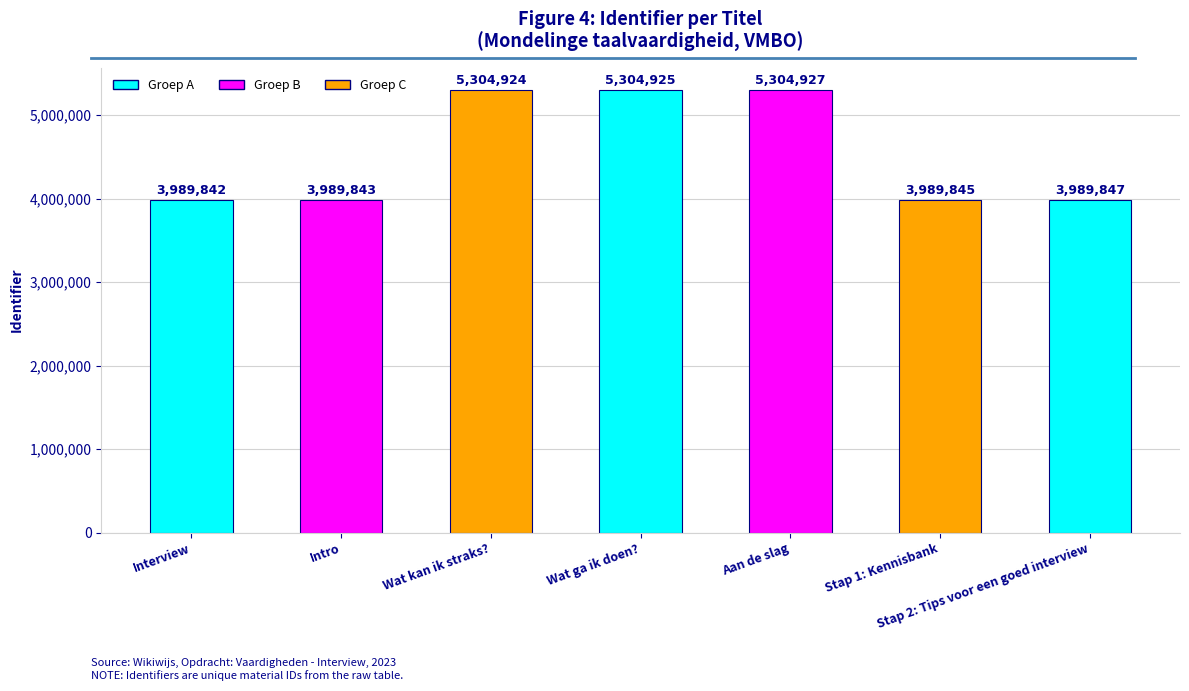

Reading left to right, extract all data points from this chart.

Interview=3989842	Intro=3989843	Wat kan ik straks?=5304924	Wat ga ik doen?=5304925	Aan de slag=5304927	Stap 1: Kennisbank=3989845	Stap 2: Tips voor een goed interview=3989847